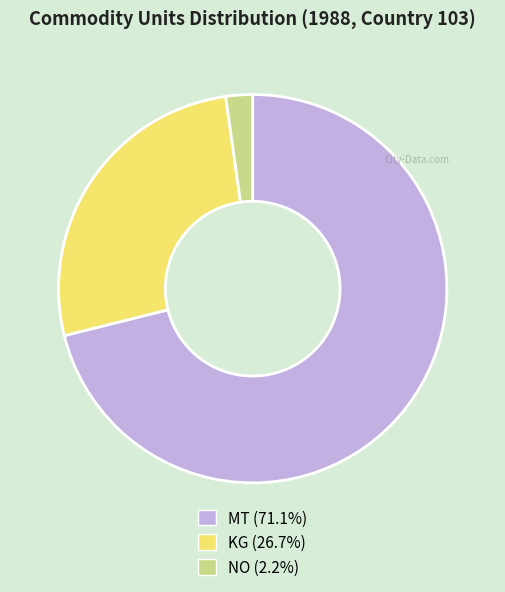

Combined, do MT and NO account for over 50%?

Yes